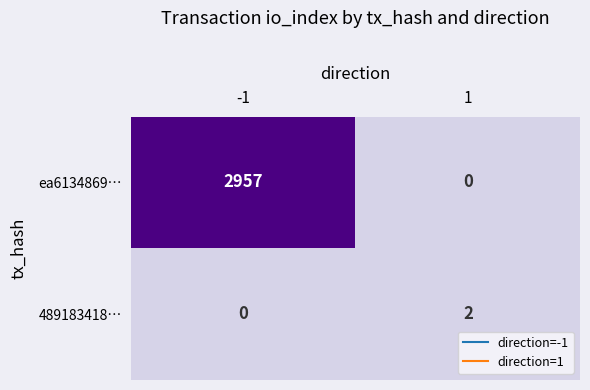

Rank the series at 1 from lowest to highest value.

ea6134869…, 489183418…